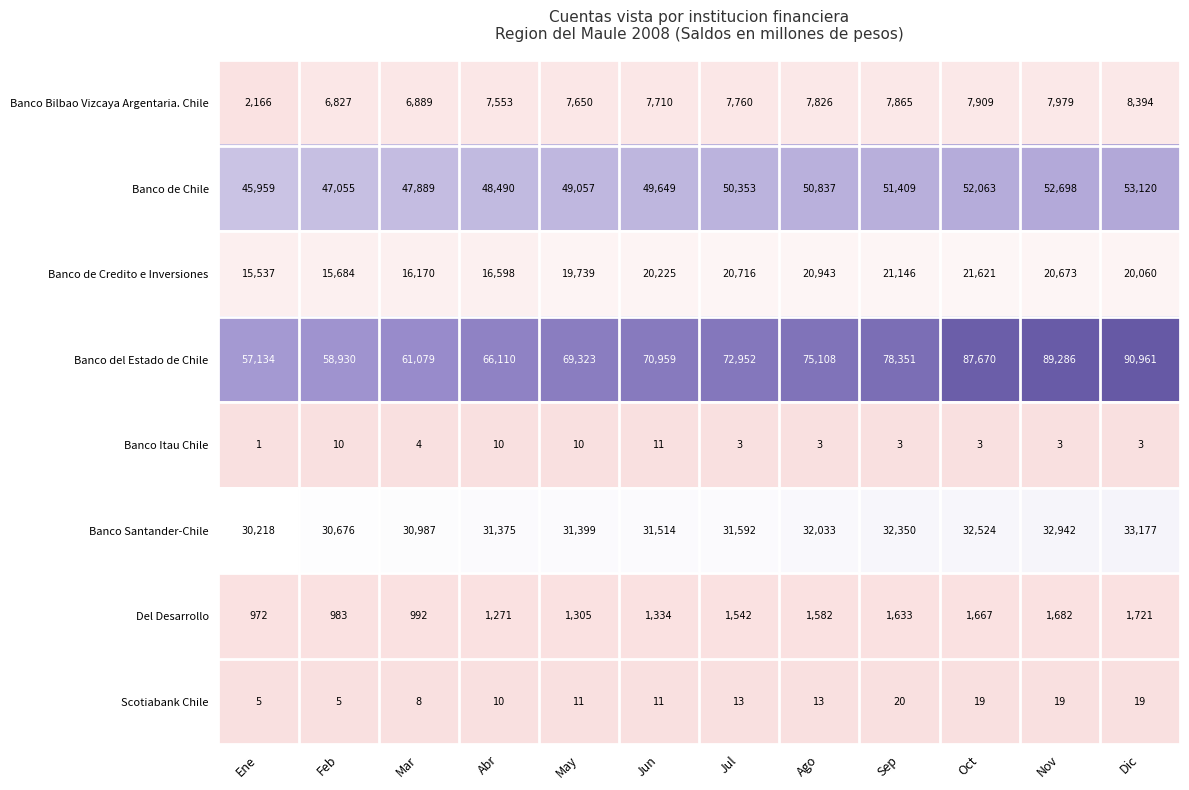

What is the difference between the Banco Santander-Chile values at Nov and Abr?

1567